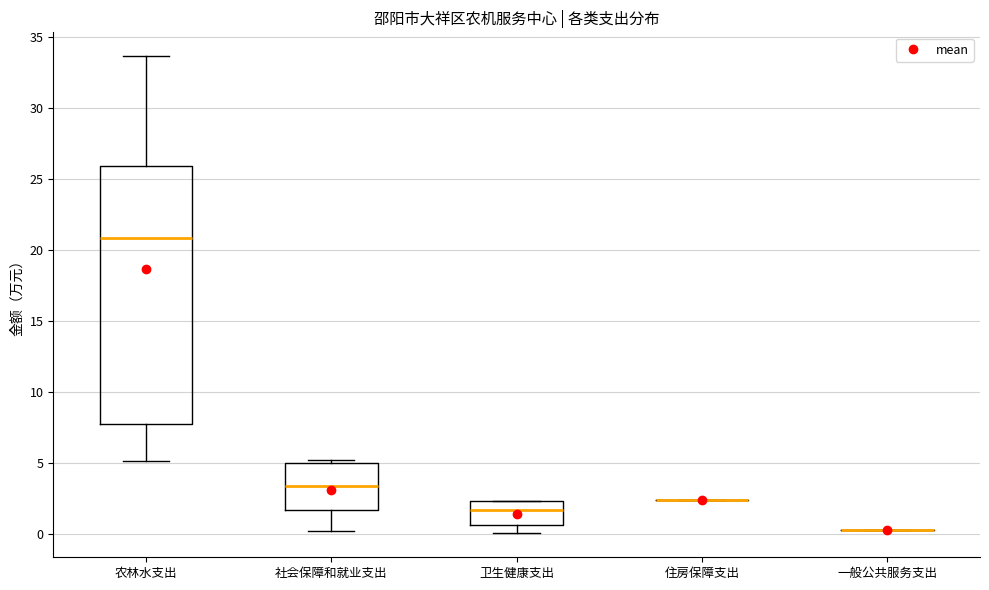

Comparing the boxes themselves (not the whiskers), which one is the tallest?

农林水支出